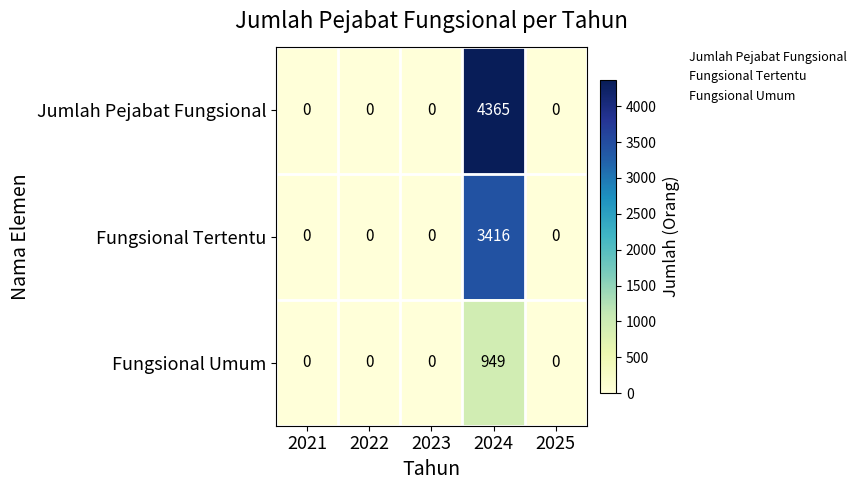

List the series in order of their peak value, lowest first.

Fungsional Umum, Fungsional Tertentu, Jumlah Pejabat Fungsional